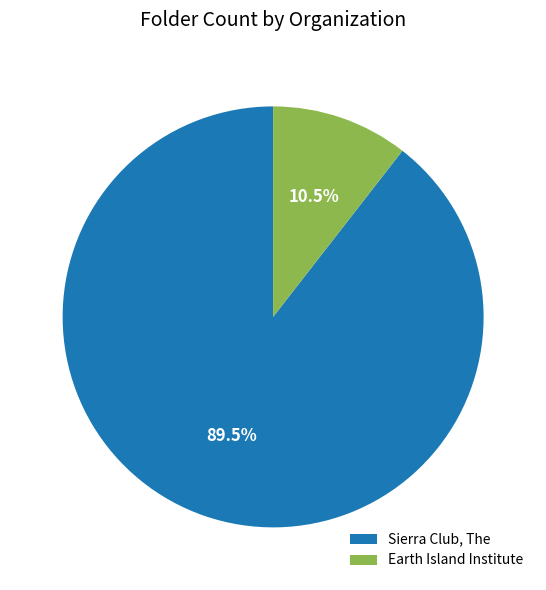

Rank the categories by value from lowest to highest.

Earth Island Institute, Sierra Club, The